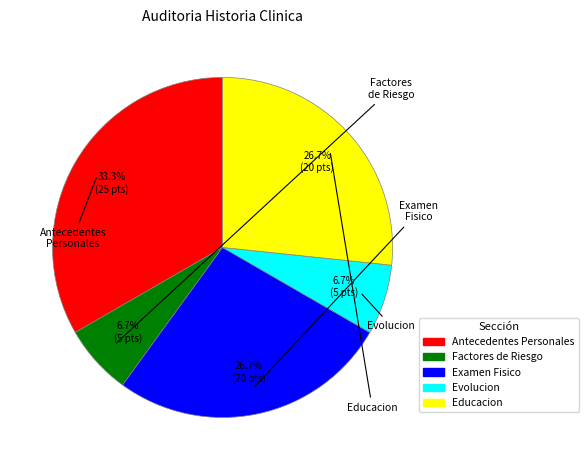

Does any single category account for the majority?

No